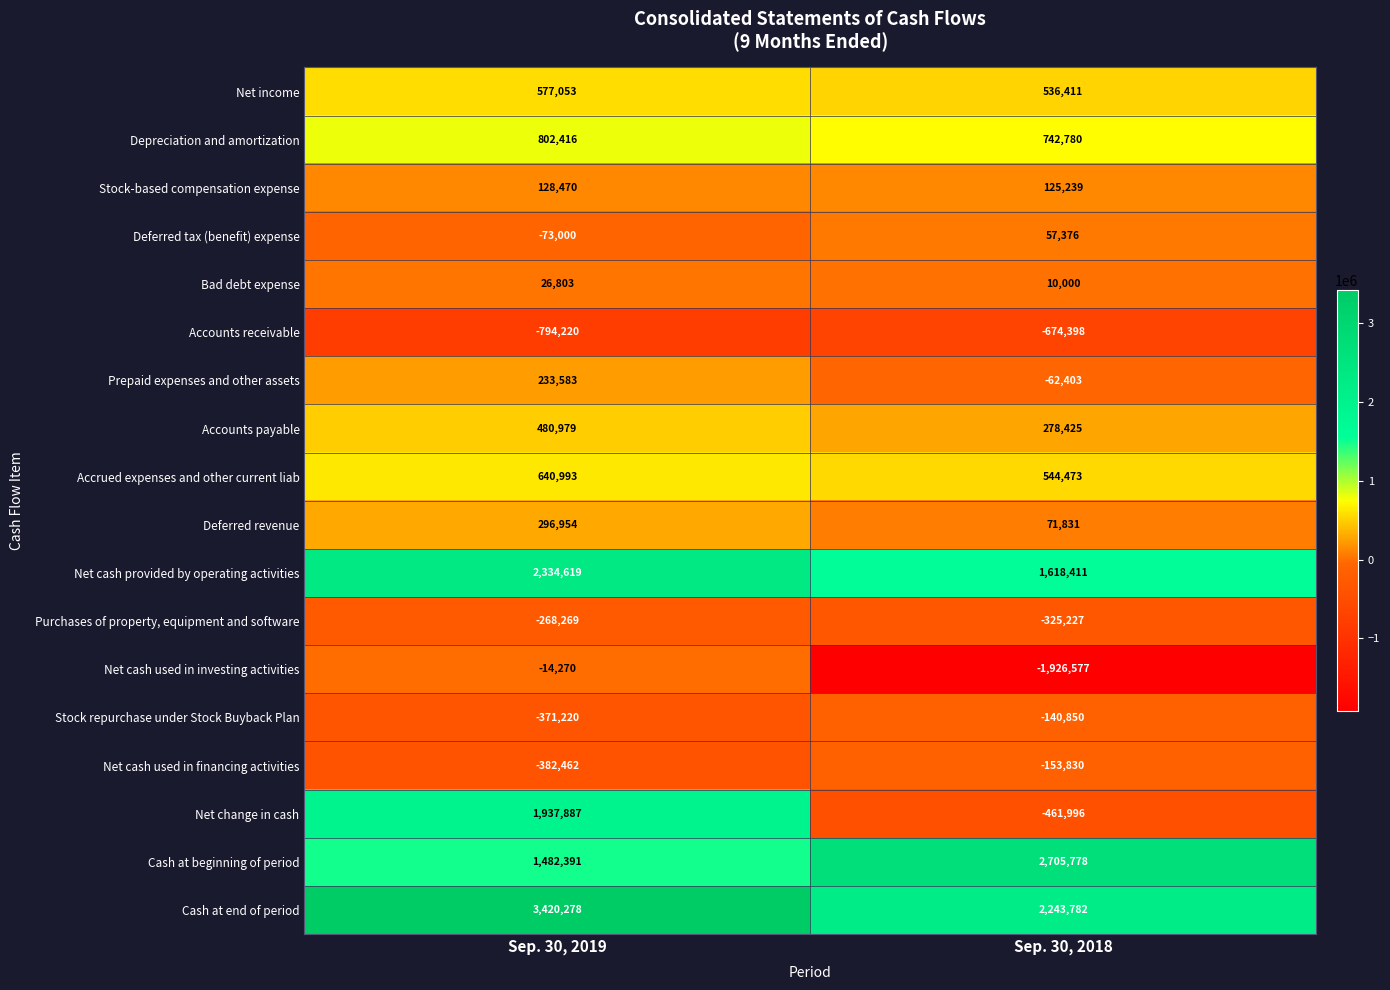

At how many categories does at least one series exceed 2760745?

1